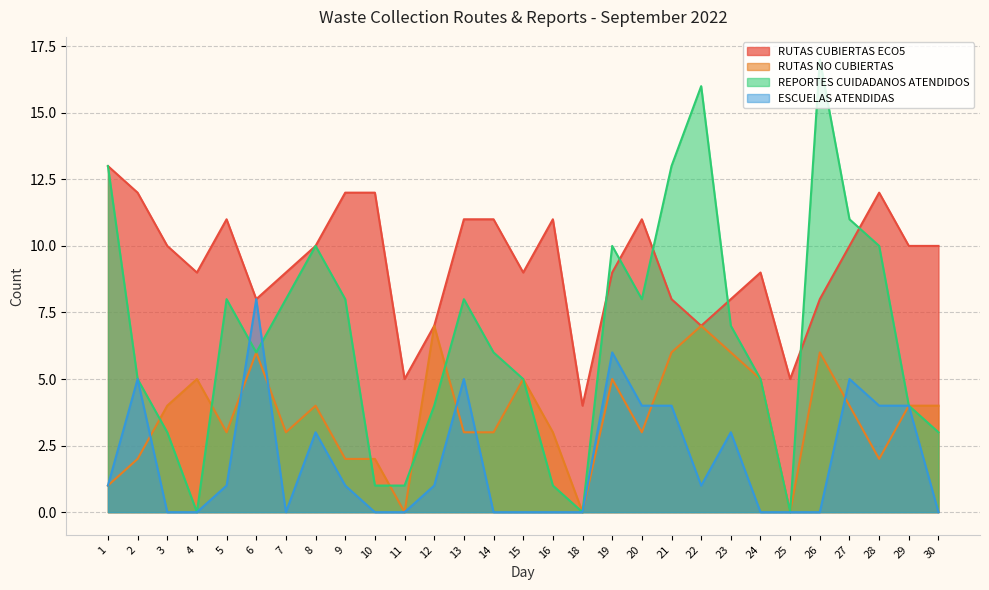

What is the difference between the highest and lowest values at 1?

12